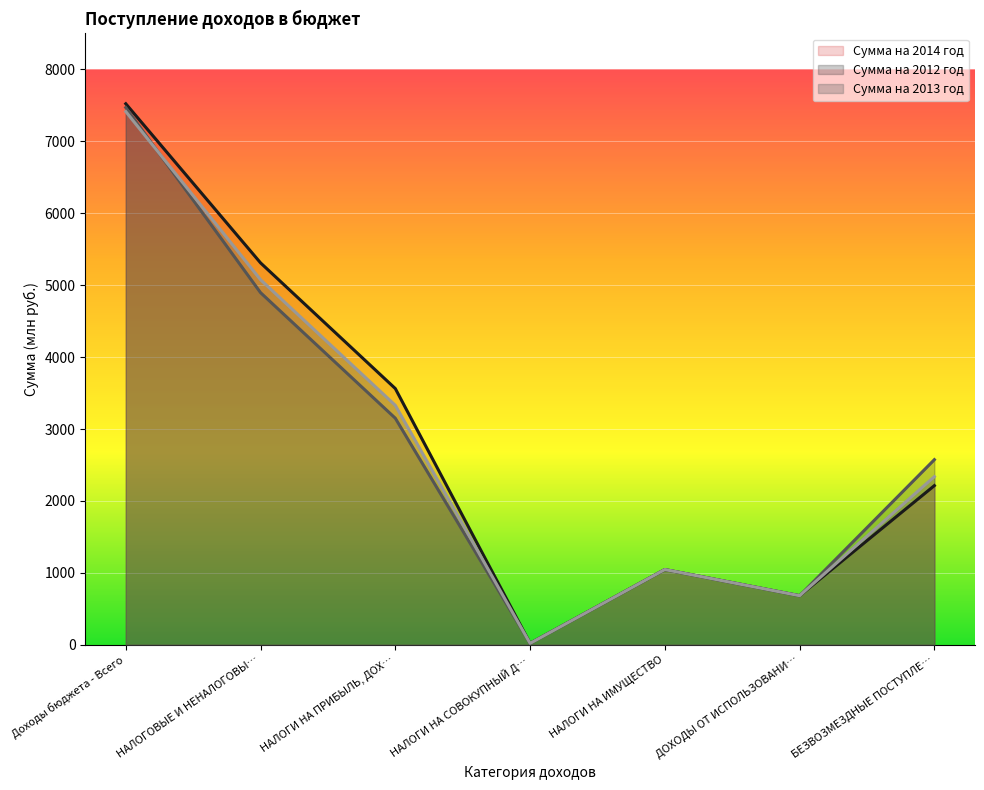

Is the value of Сумма на 2013 год at НАЛОГИ НА СОВОКУПНЫЙ ДОХОД greater than the value of Сумма на 2012 год at ДОХОДЫ ОТ ИСПОЛЬЗОВАНИЯ ИМУЩЕСТВА?

No